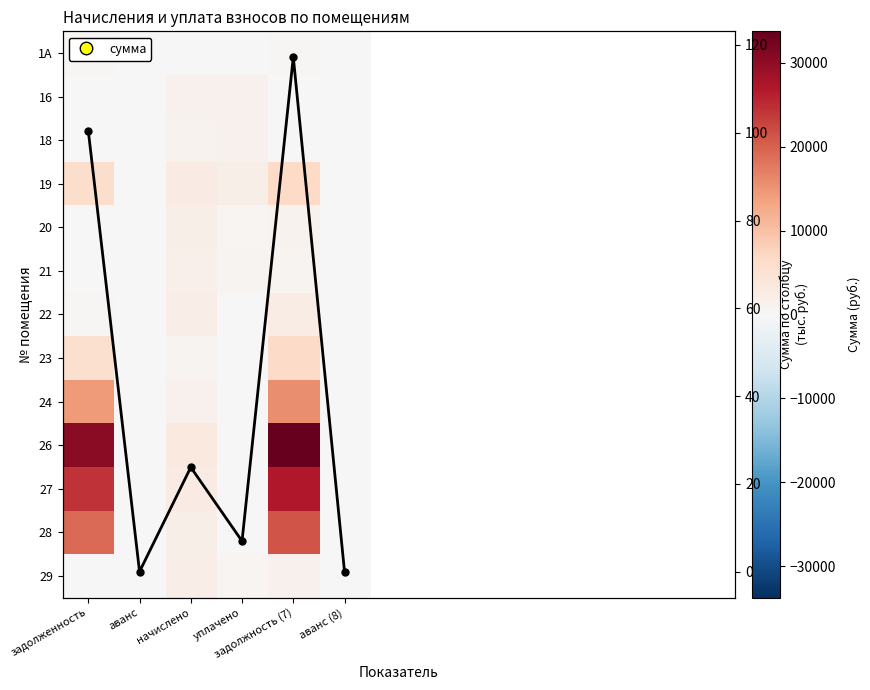

List the series in order of their peak value, lowest first.

1А, 18, 16, 21, 20, 29, 22, 23, 19, 24, 28, 27, 26